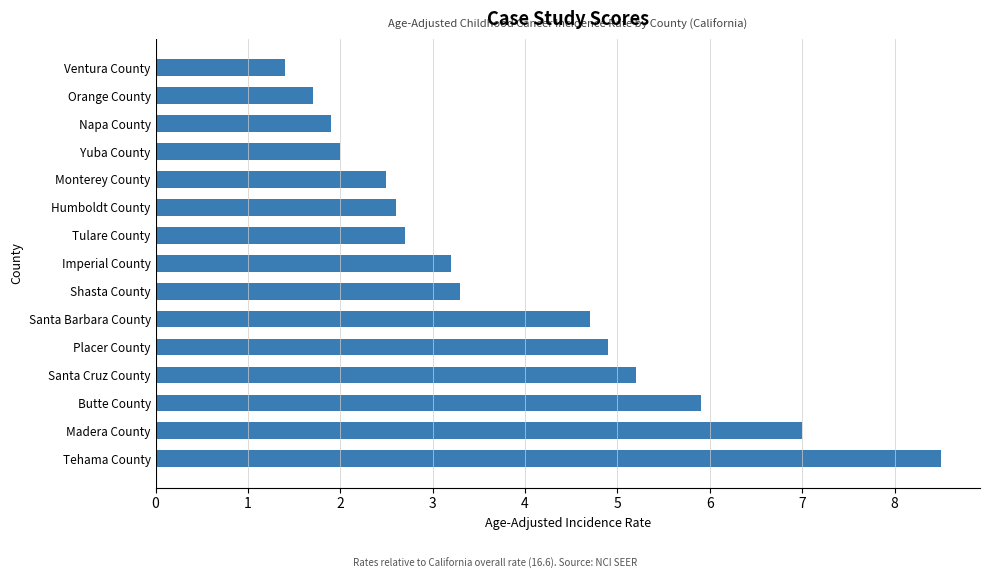

The chart shows a value of 3.3 at Madera County. True or false?

False